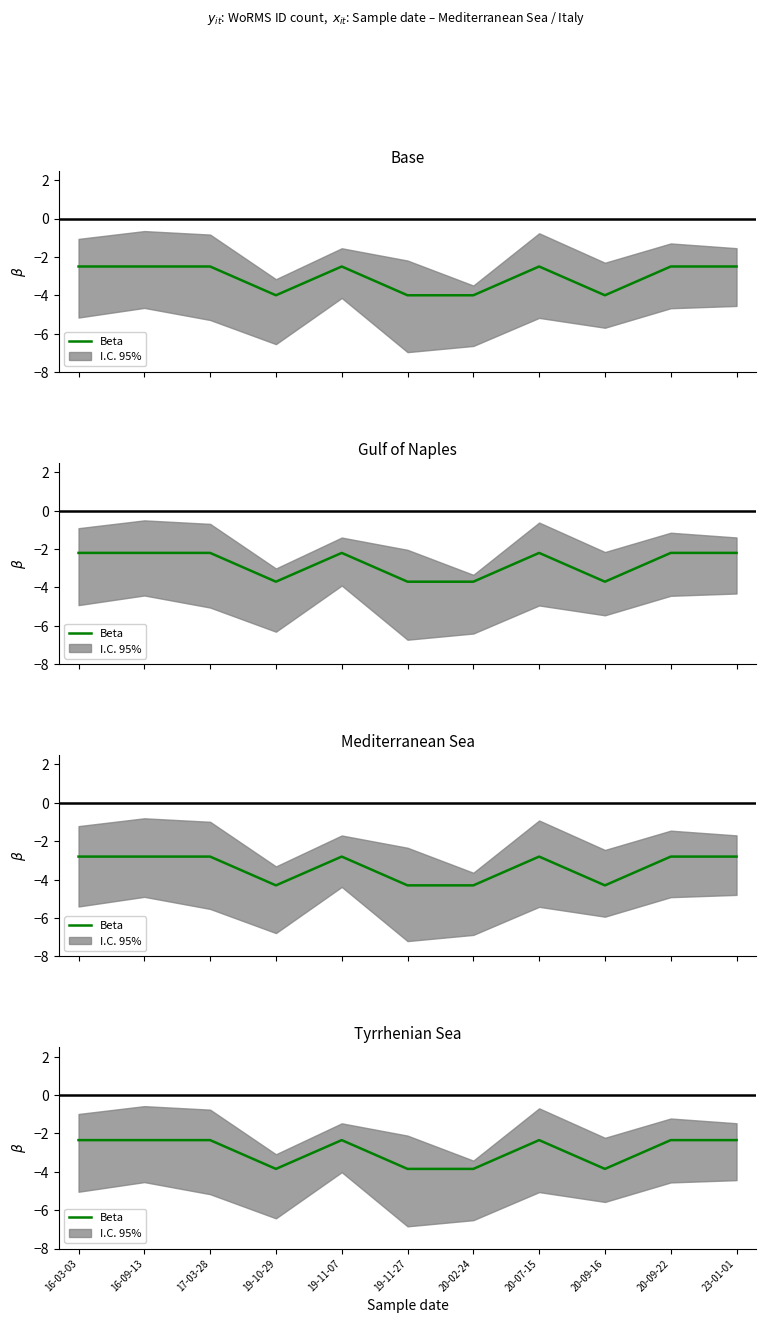

How many points are higher than both their immediate neighbors (excluding endpoints)?

2